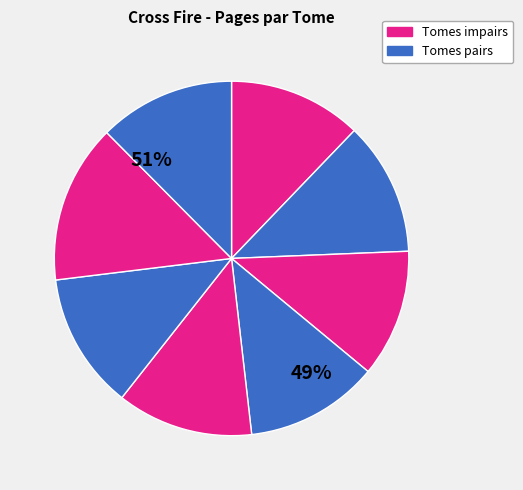

To the nearest percent, what is the average slice percentage?

12%